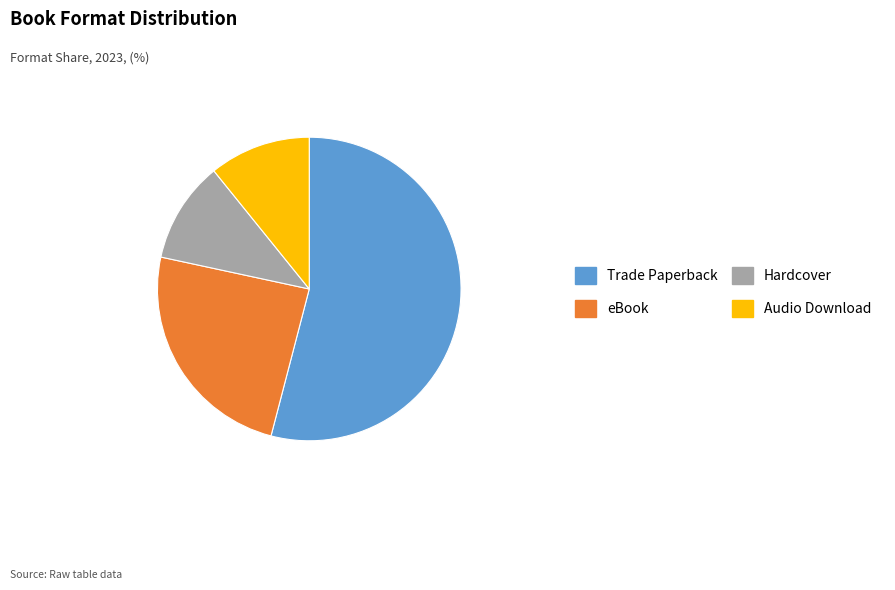

What is the ratio of the value at eBook to the value at Hardcover?

2.2